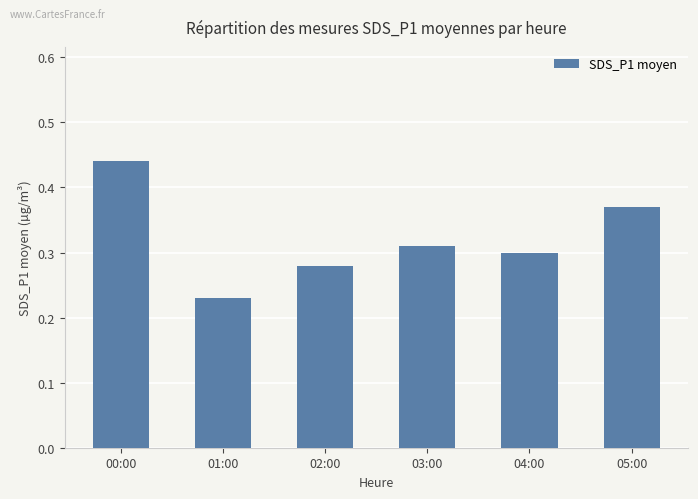

The chart shows a value of 0.1 at 01:00. True or false?

False